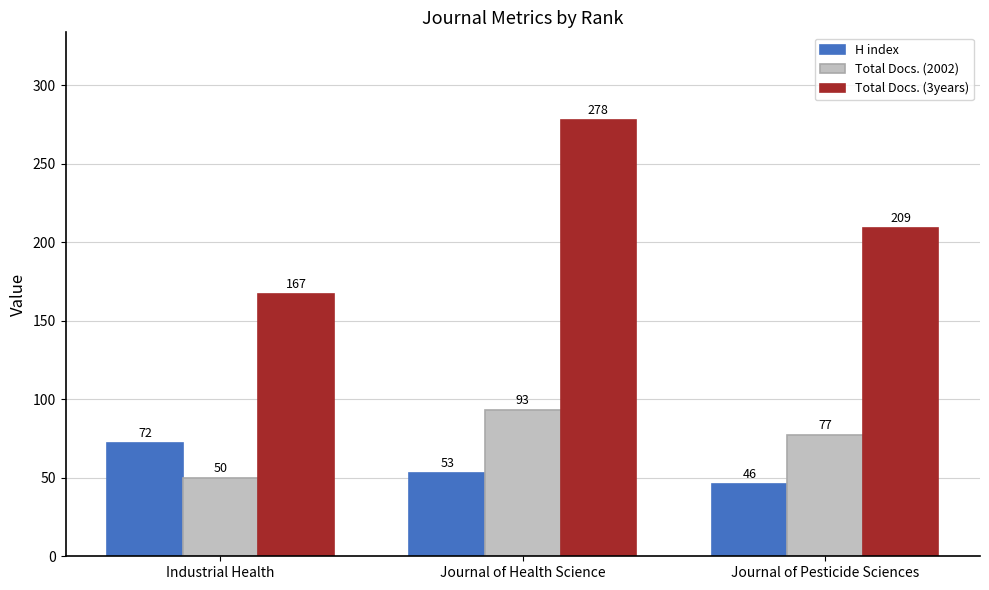

What is the minimum value shown in the chart?

46